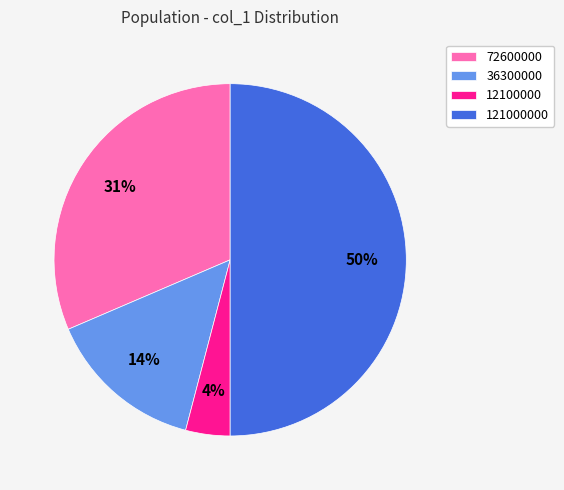

Do 12100000 and 36300000 together represent more than half of the pie?

No